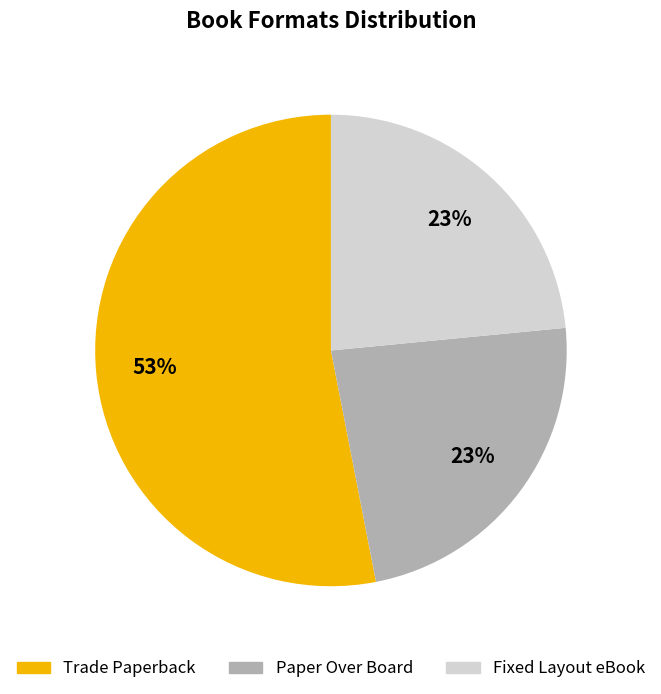

The Fixed Layout eBook slice represents 10% of the pie. True or false?

False